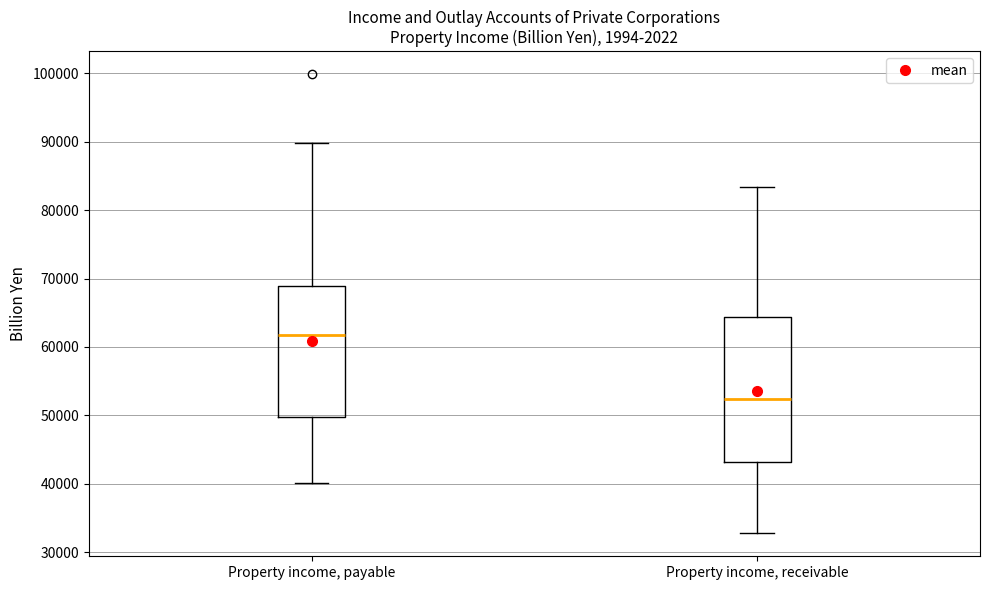

Reading left to right, transcribe this box plot: for each box, give where its median line is, the range the box spans, and where its two whiskers end, as read against the y-axis. The values are not printed on the chart, so give them approximately, as read against the axis.

Property income, payable: median 62000, box 50000 to 69000, whiskers 40000 to 90000
Property income, receivable: median 52000, box 43000 to 64000, whiskers 33000 to 83000